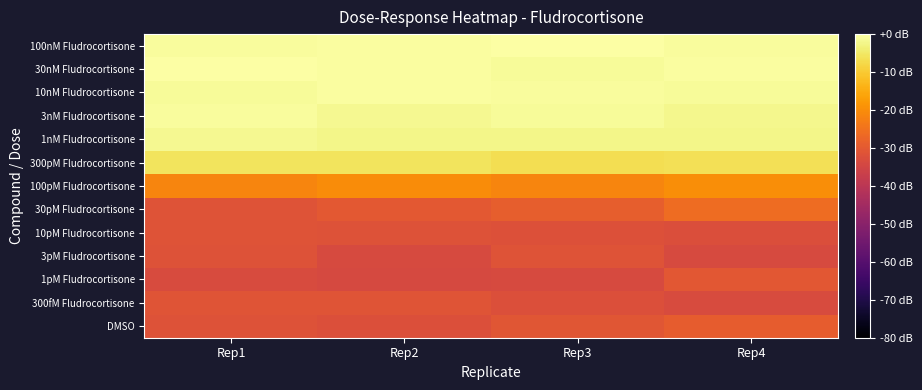

How many distinct data groups are displayed?

13